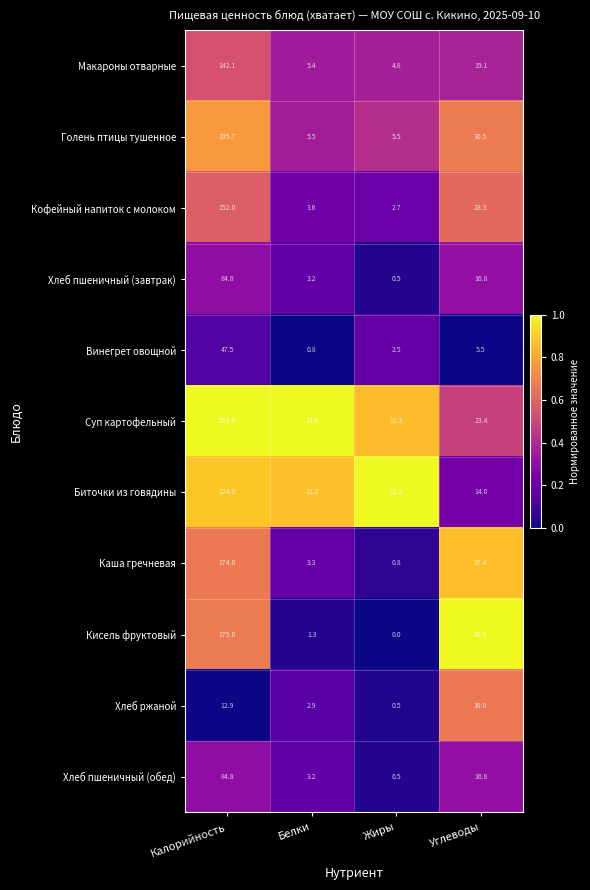

What is the total value across all series at Калорийность?

1545.8